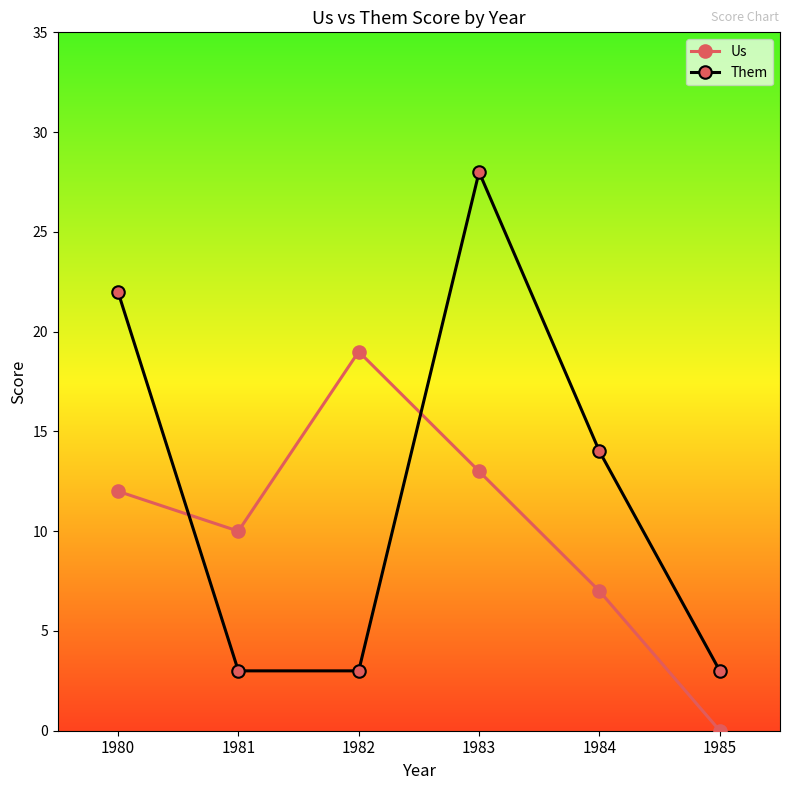

List the series in order of their peak value, highest first.

Them, Us